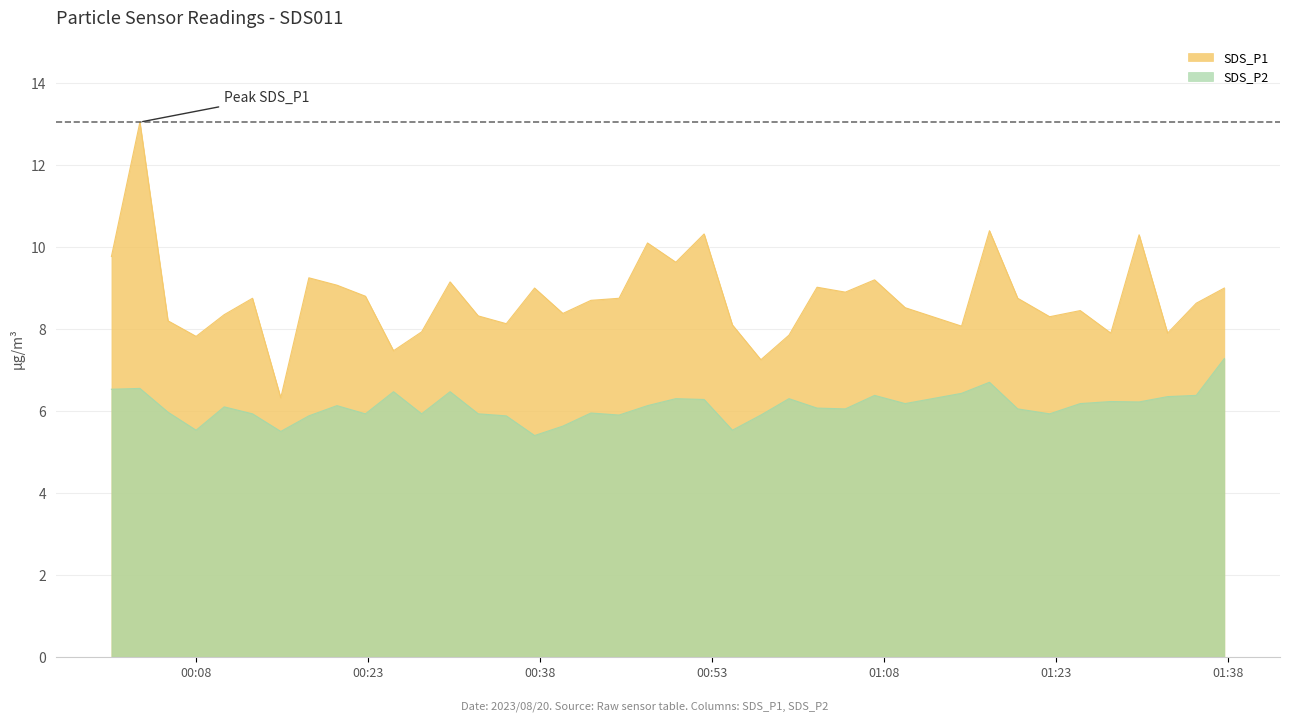

Rank the series by their maximum value, from highest to lowest.

SDS_P1, SDS_P2